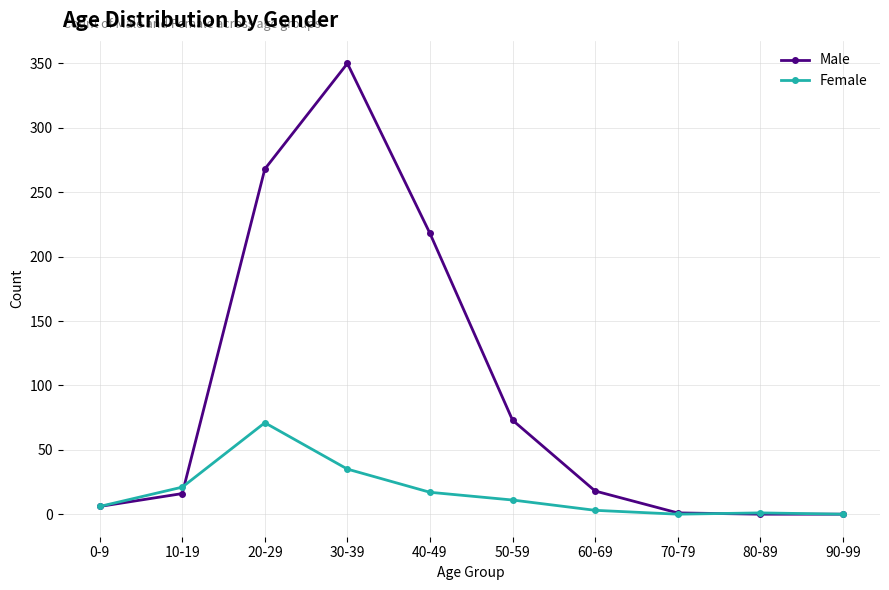

At which category is the sum across all series the highest?

30-39